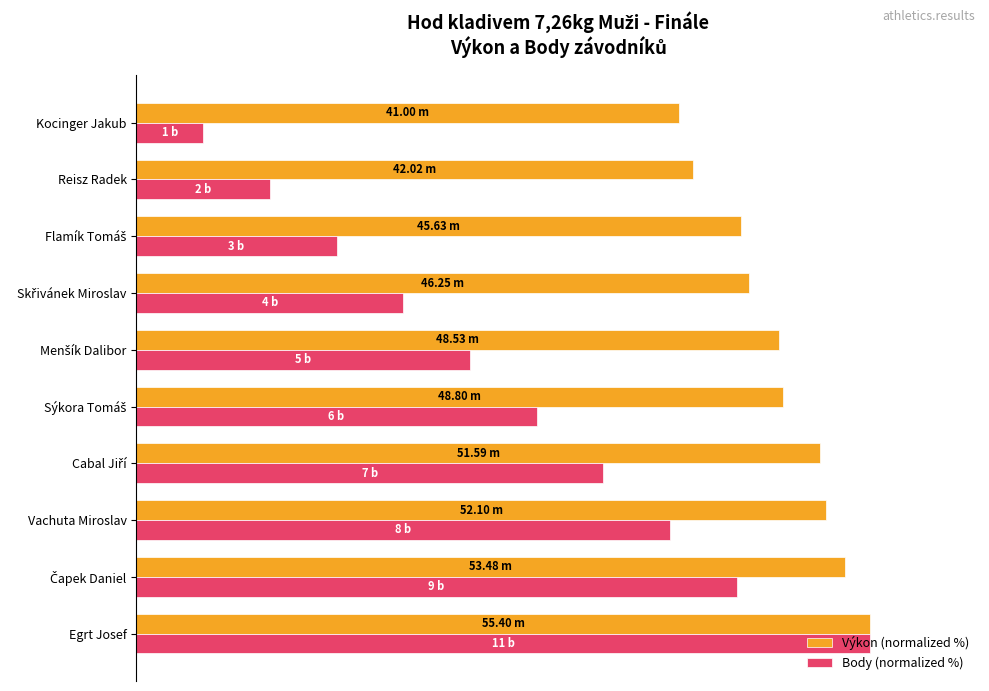

Rank the series by their average value, from lowest to highest.

Body (normalized %), Výkon (normalized %)